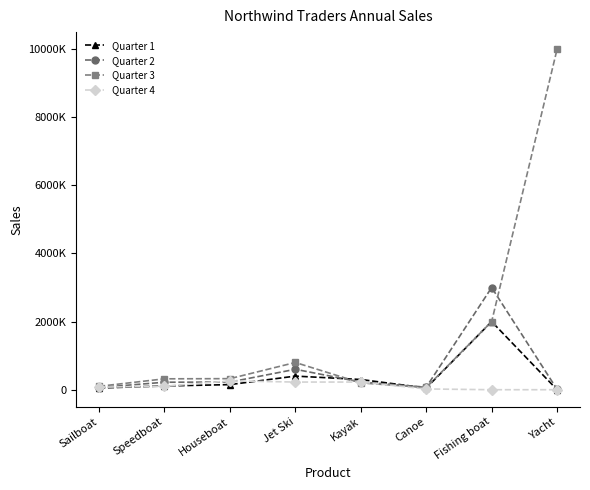

What are all the series names shown in the legend?

Quarter 1, Quarter 2, Quarter 3, Quarter 4